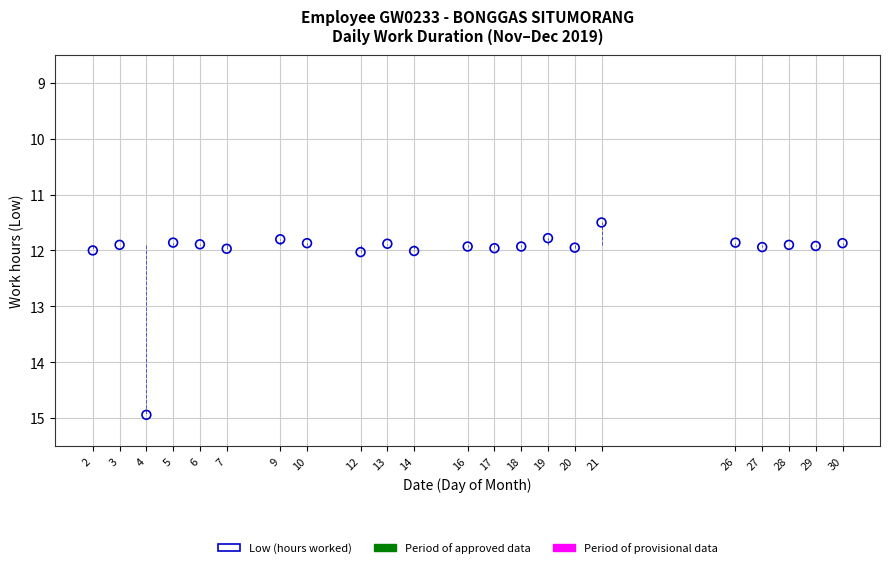

What is the range of Y values (max minus min)?

3.4